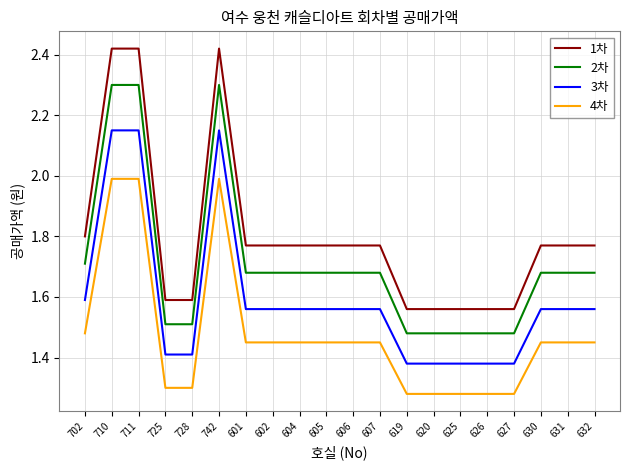

Is the value of 2차 at 601 greater than the value of 1차 at 627?

Yes